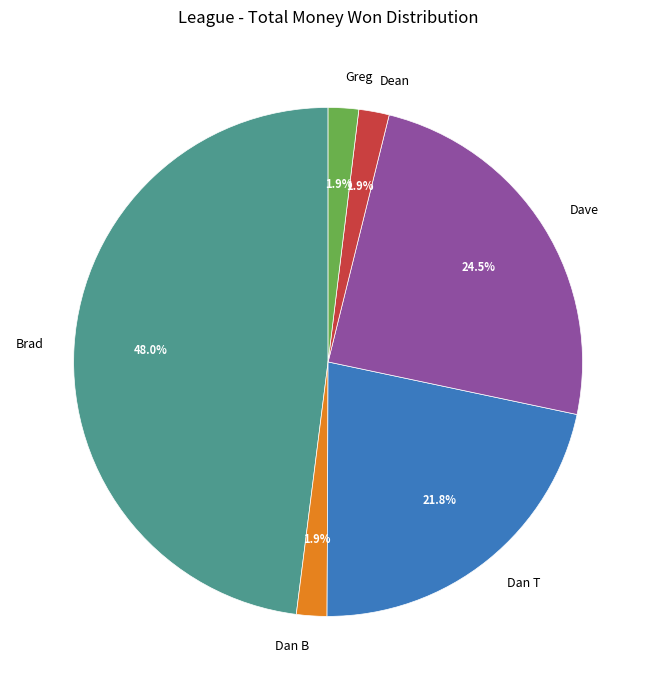

What portion of the pie excludes Greg?

98.1%